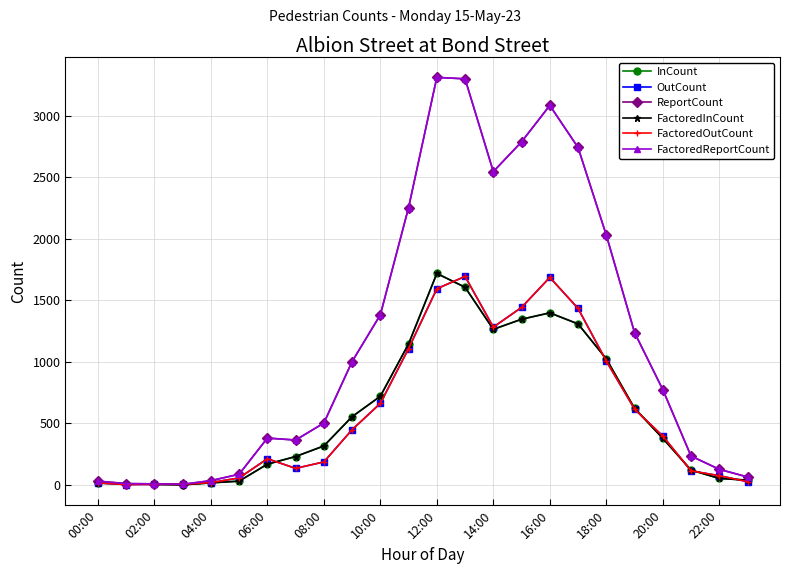

True or false: FactoredReportCount and FactoredOutCount intersect in this chart.

False